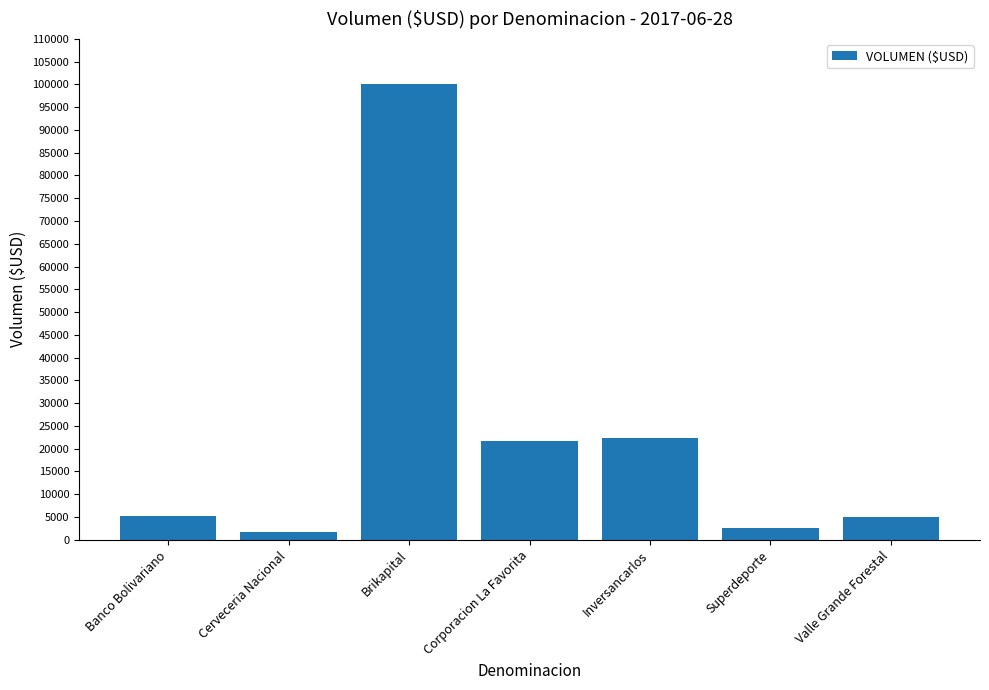

What is the approximate value at Superdeporte?

2589.4